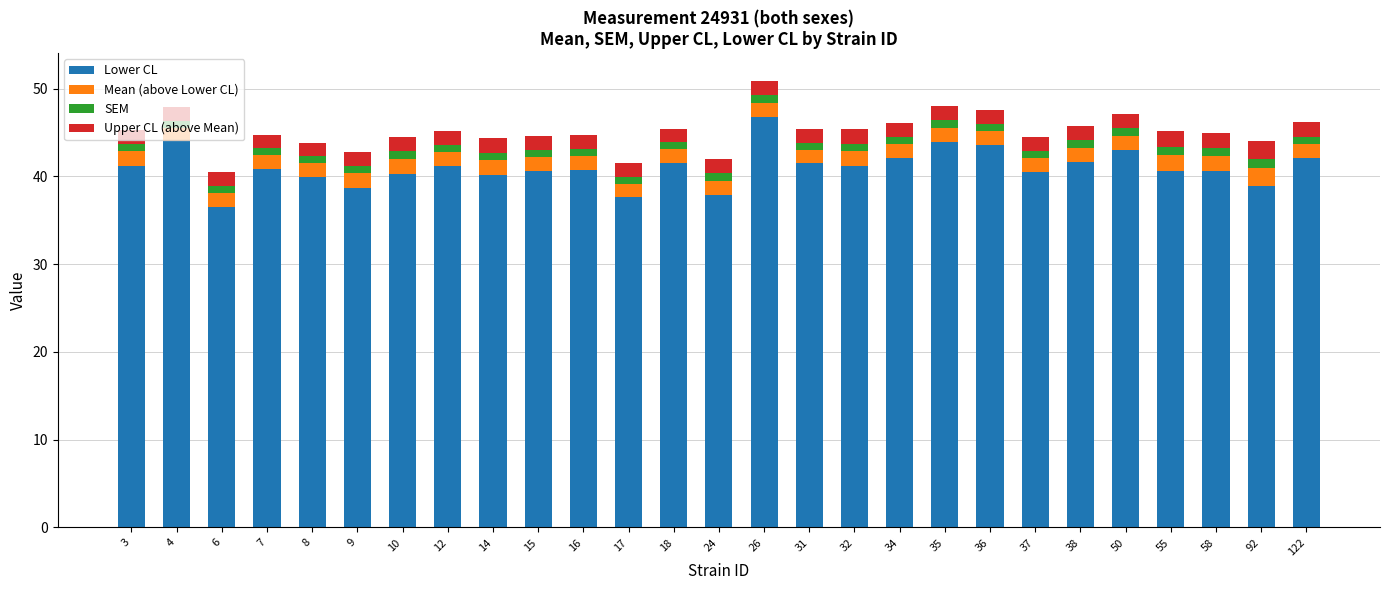

At which label does Lower CL reach its minimum?

6